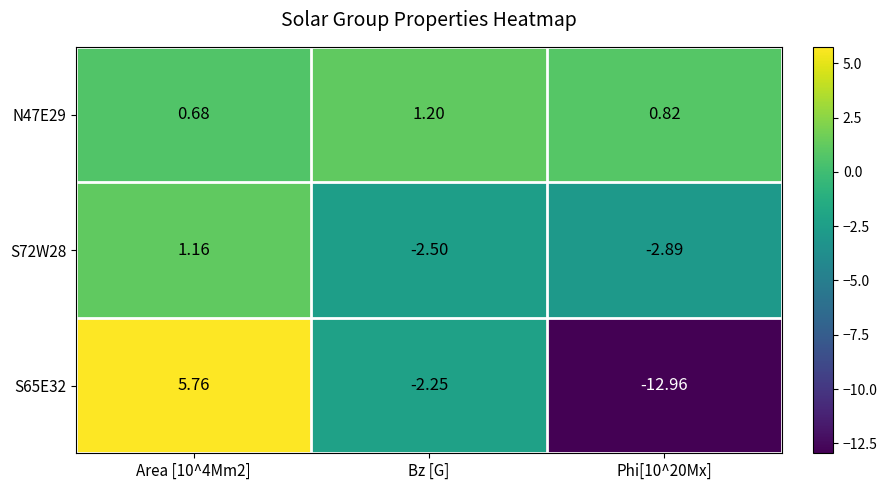

How many values in S72W28 are below zero?

2